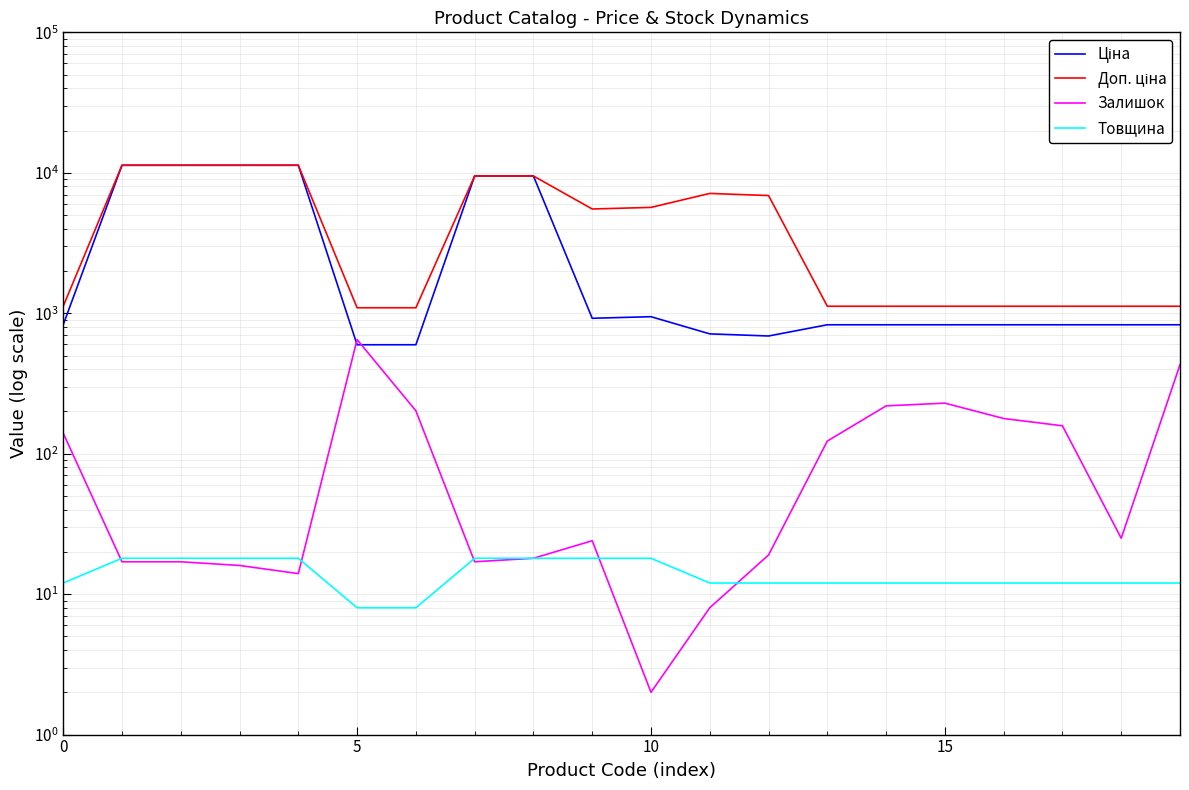

Which series ends up on top after the final intersection of Залишок and Ціна?

Ціна